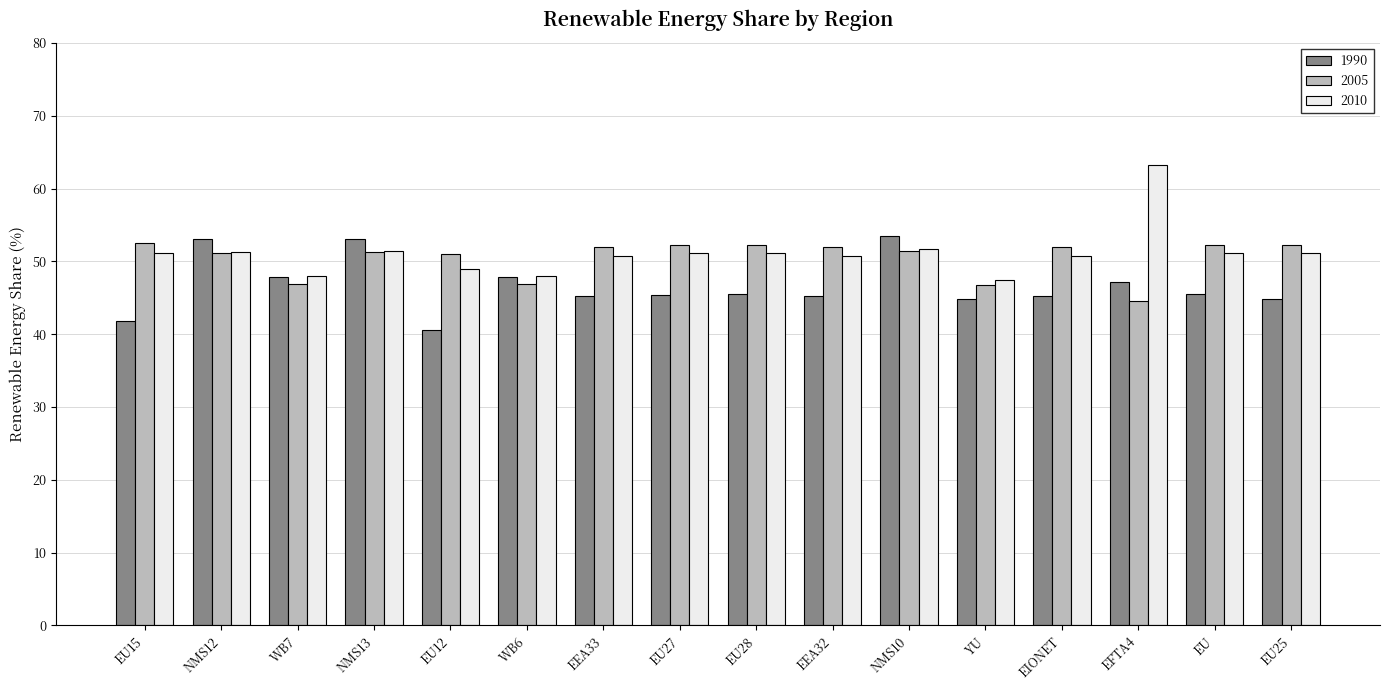

What is the total value across all series at NMS13?

155.8